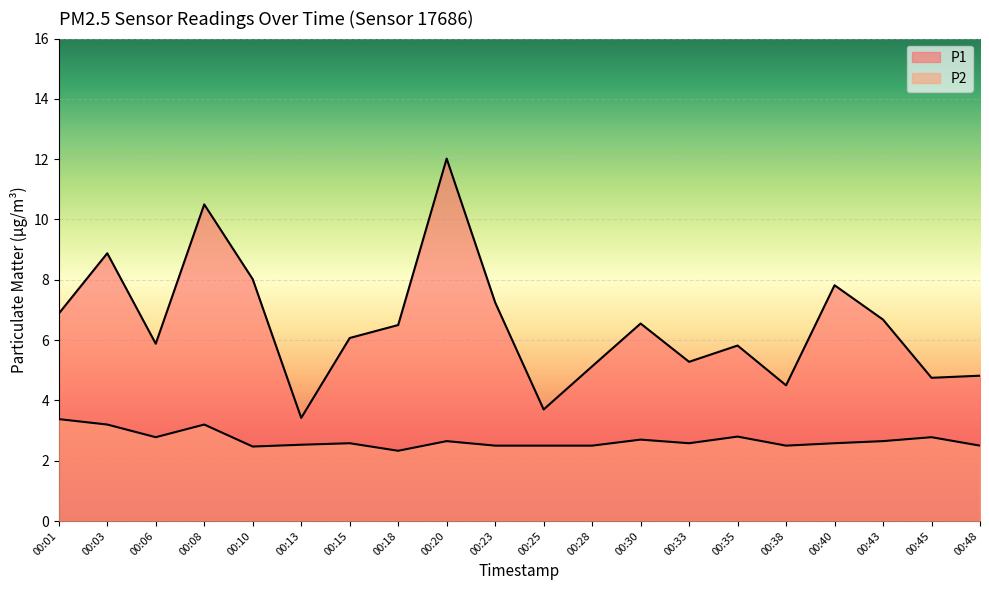

True or false: P1 and P2 intersect in this chart.

False